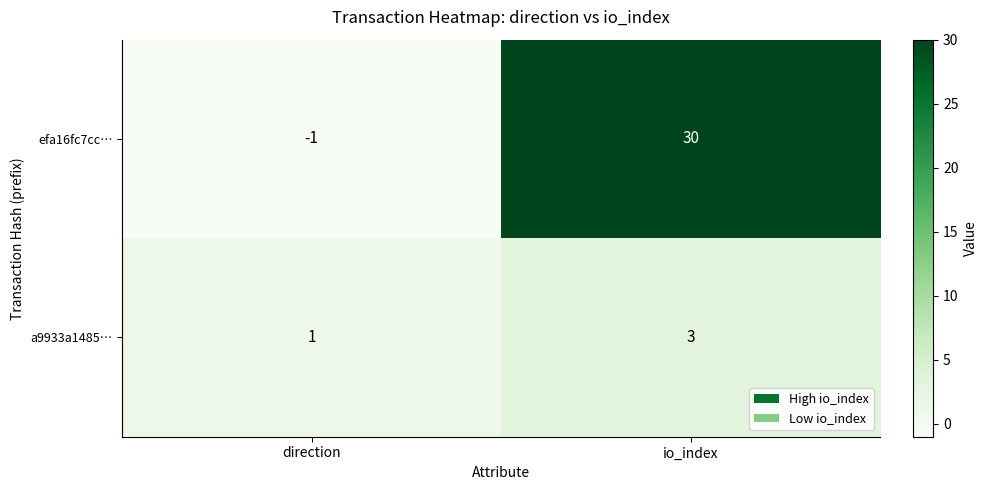

Rank the series by their maximum value, from lowest to highest.

a9933a1485…, efa16fc7cc…